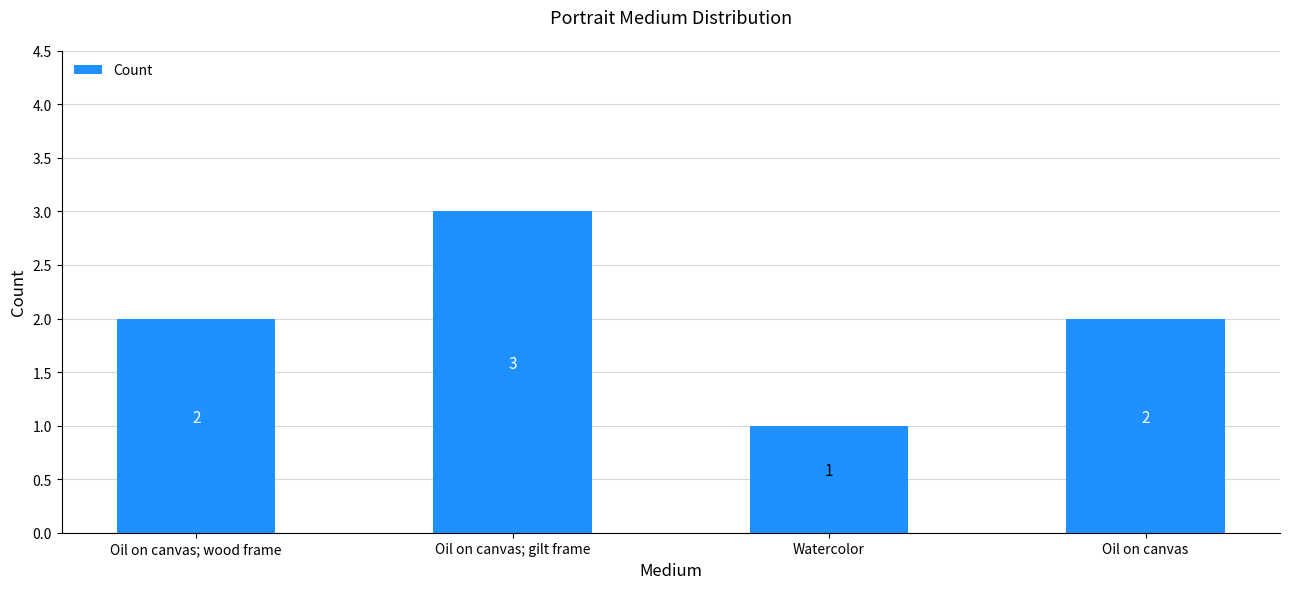

The value at Watercolor is 1. True or false?

True